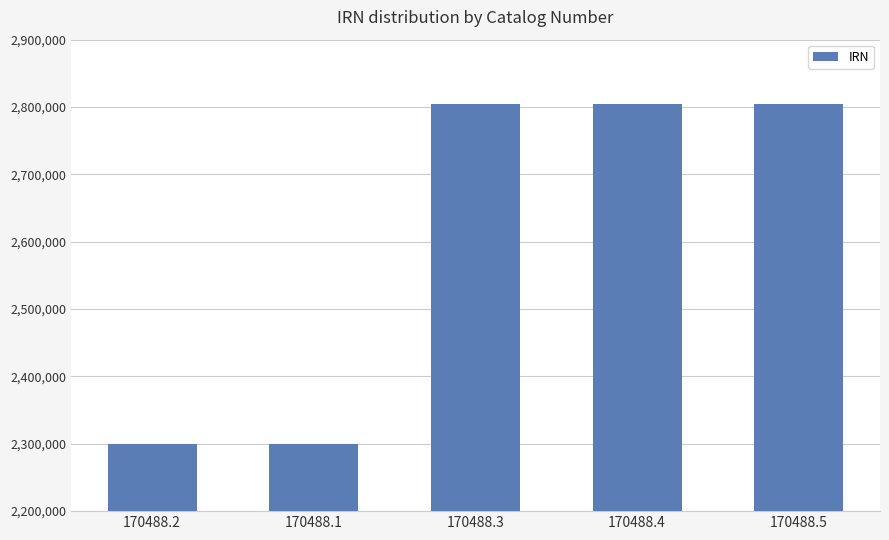

True or false: the data shows 2804682 at 170488.4.

True